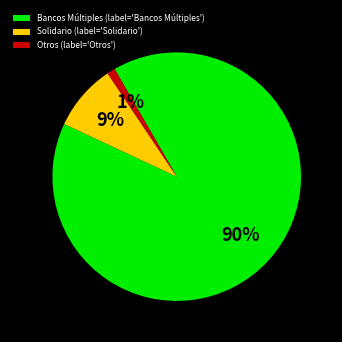

Between Otros (label='Otros') and Solidario (label='Solidario'), which is larger?

Solidario (label='Solidario')